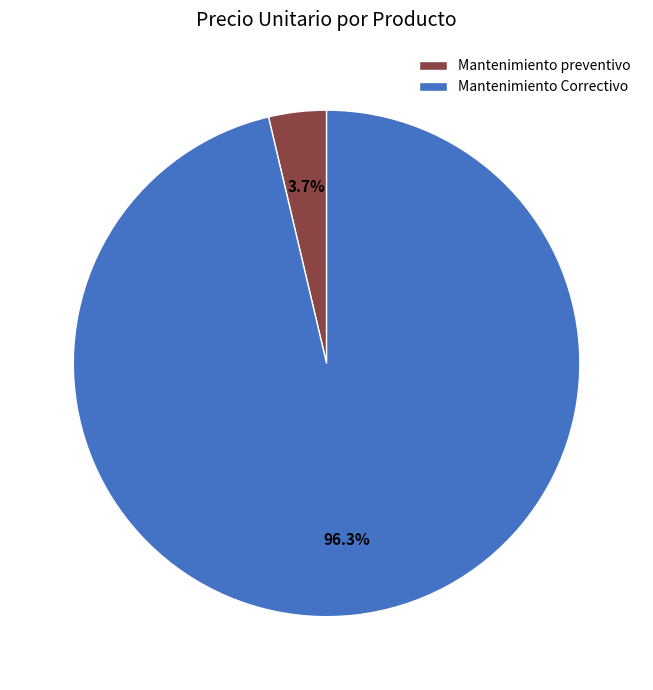

Which category has the biggest portion of the pie?

Mantenimiento Correctivo